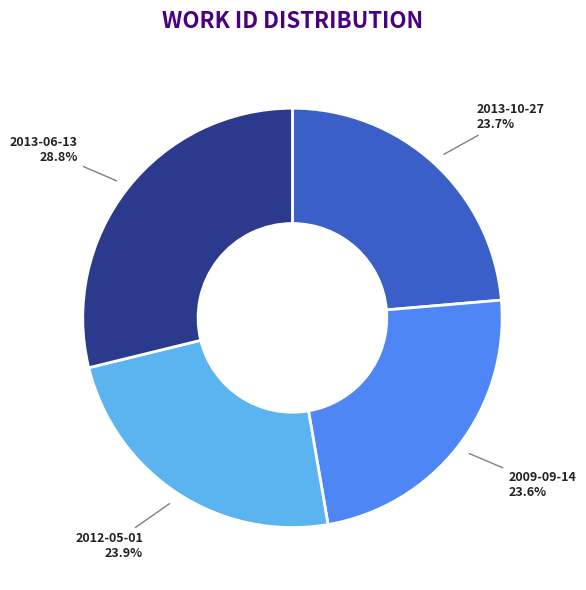

Do 2013-10-27 and 2009-09-14 together represent more than half of the pie?

No